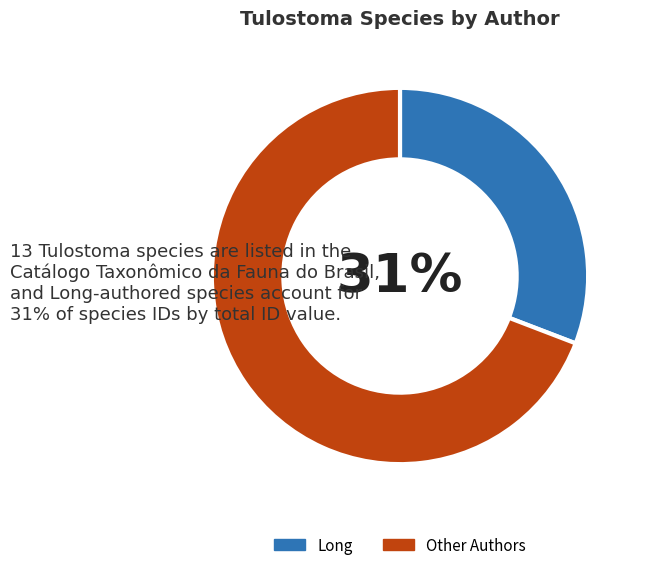

Rank the categories by value from lowest to highest.

Long, Other Authors